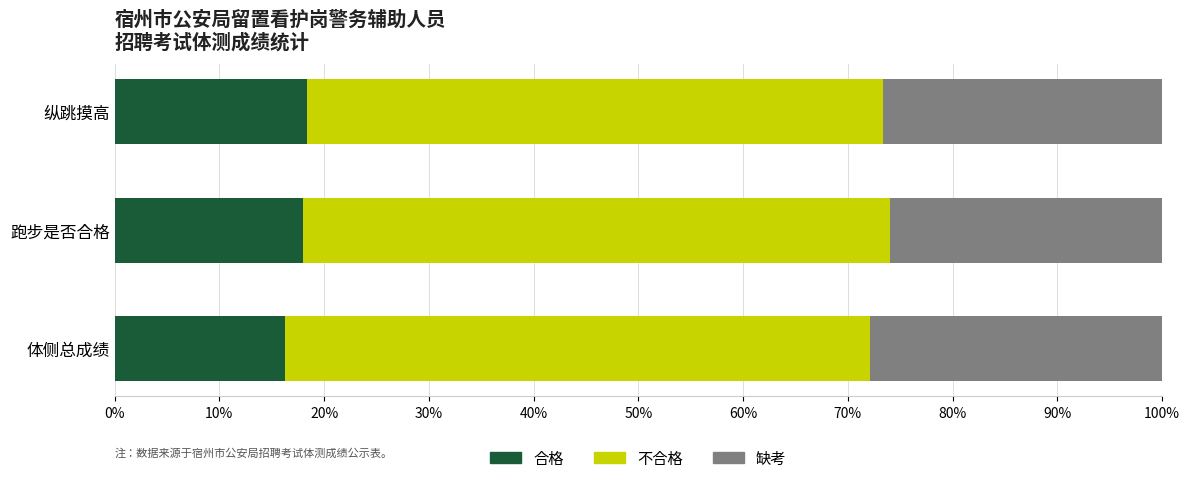

What is the approximate value of 合格 at 纵跳摸高?

18.3